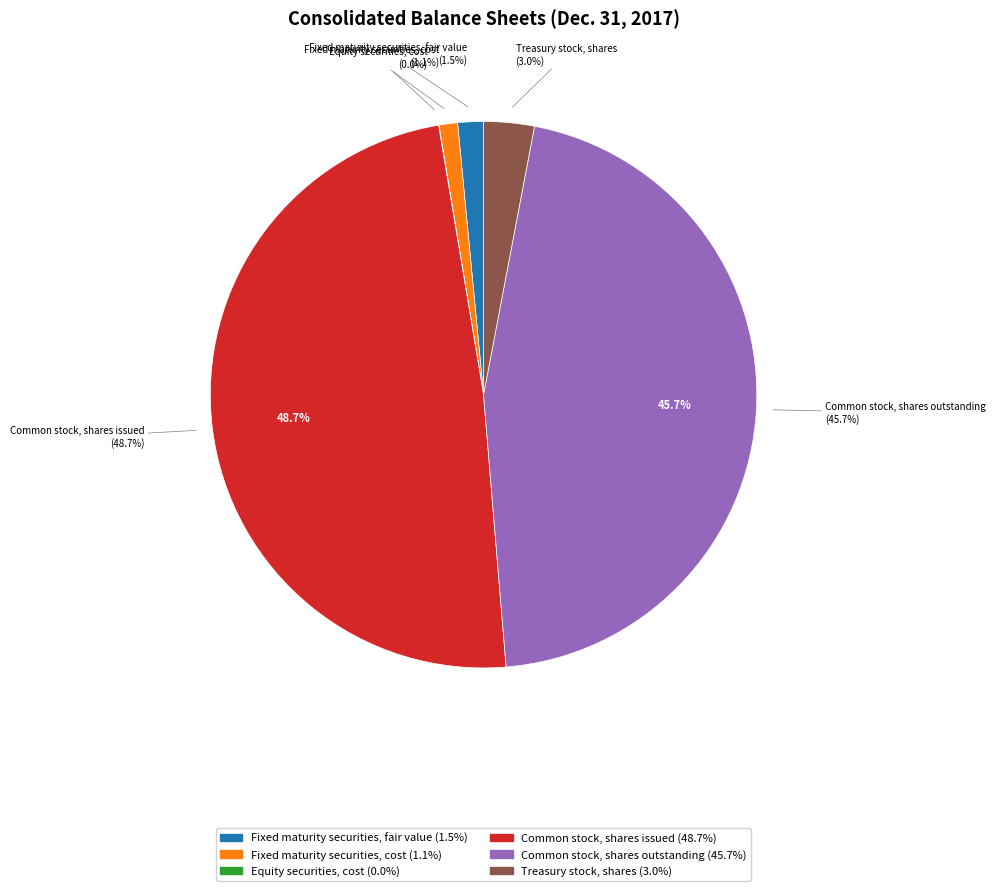

Which category has the biggest portion of the pie?

Common stock, shares issued